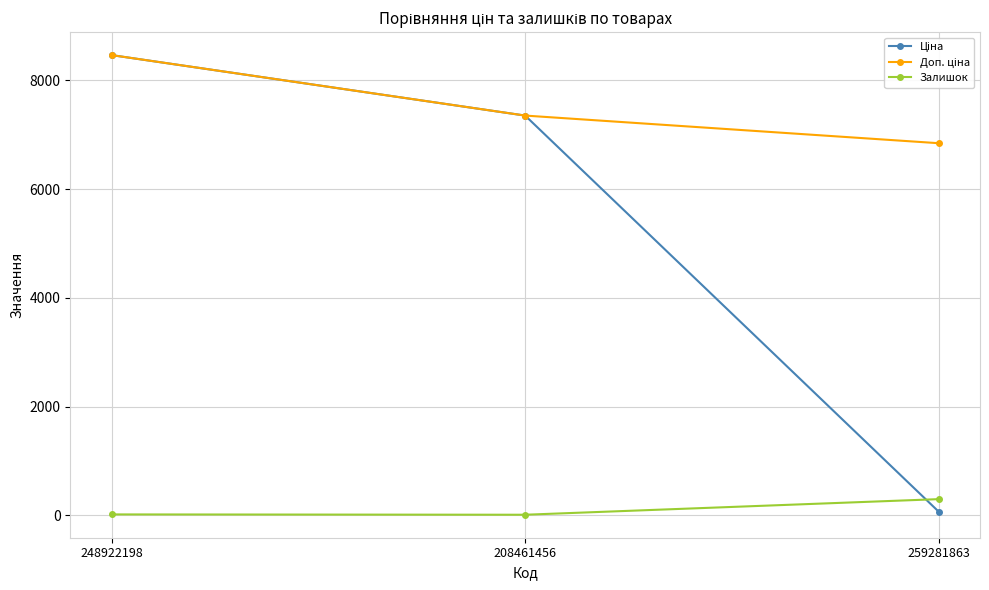

At which category is the sum across all series the highest?

248922198